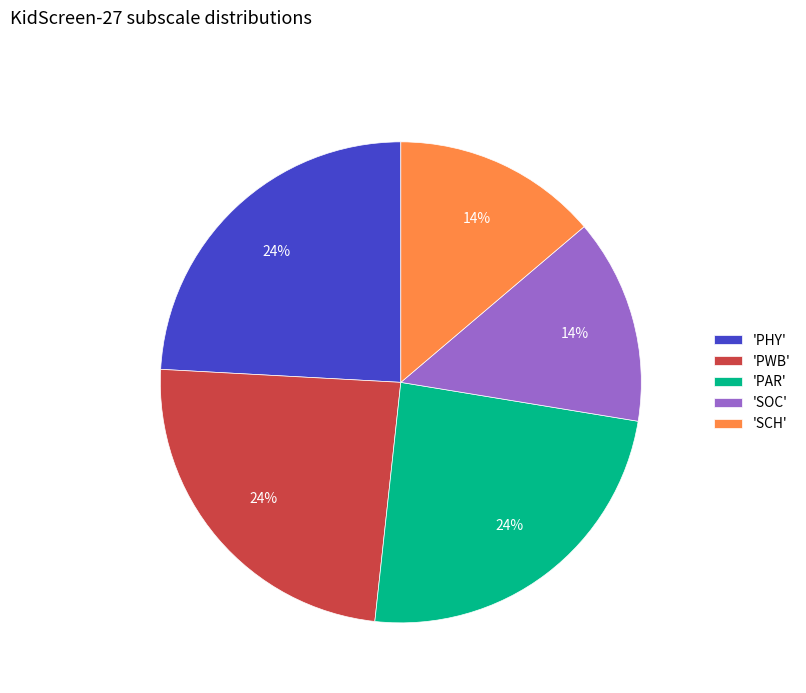

Count the number of slices in the pie.

5